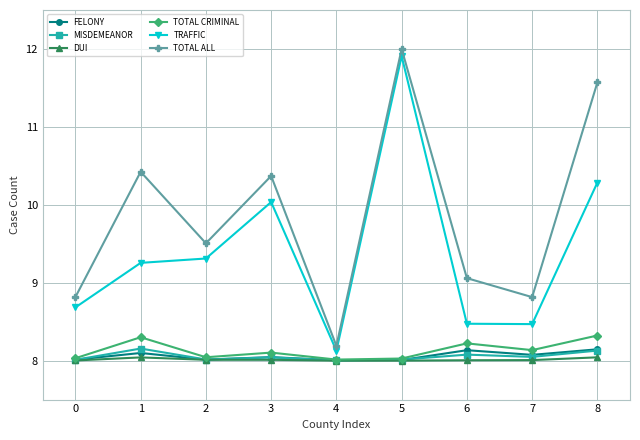

True or false: TOTAL ALL and FELONY intersect in this chart.

False